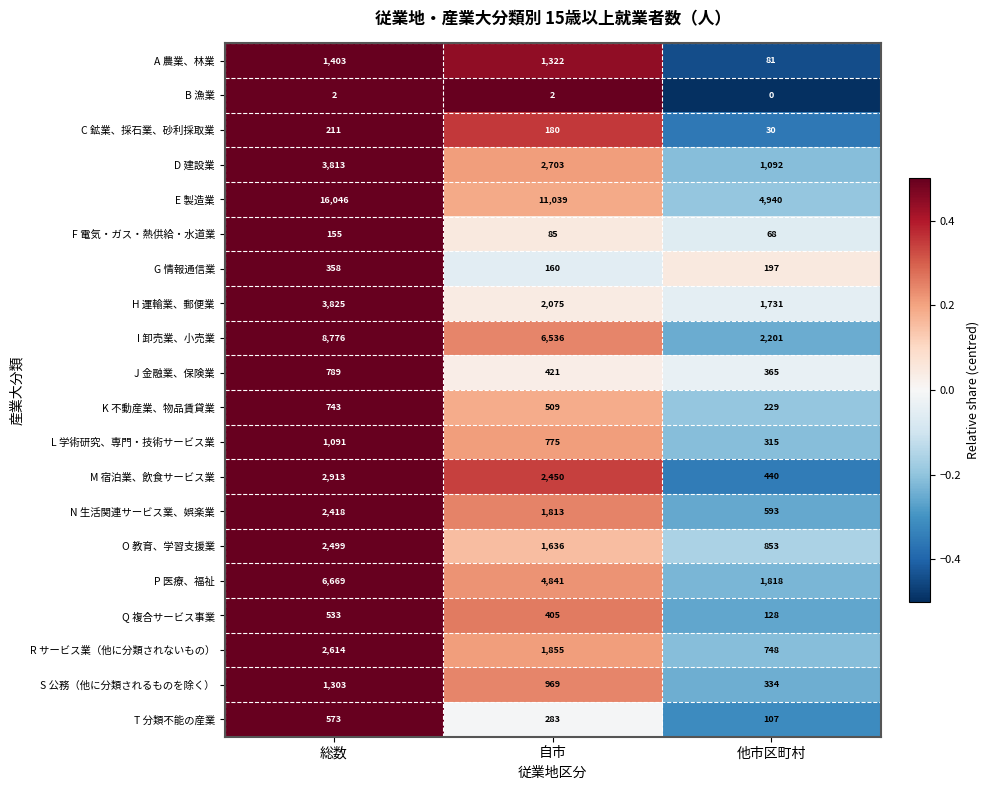

Is it true that H 運輸業、郵便業 equals 2075 at 自市?

True